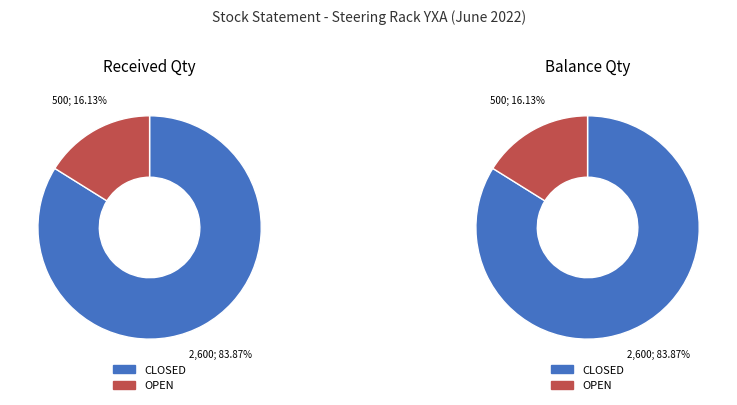

Is 5 the majority of the pie?

No